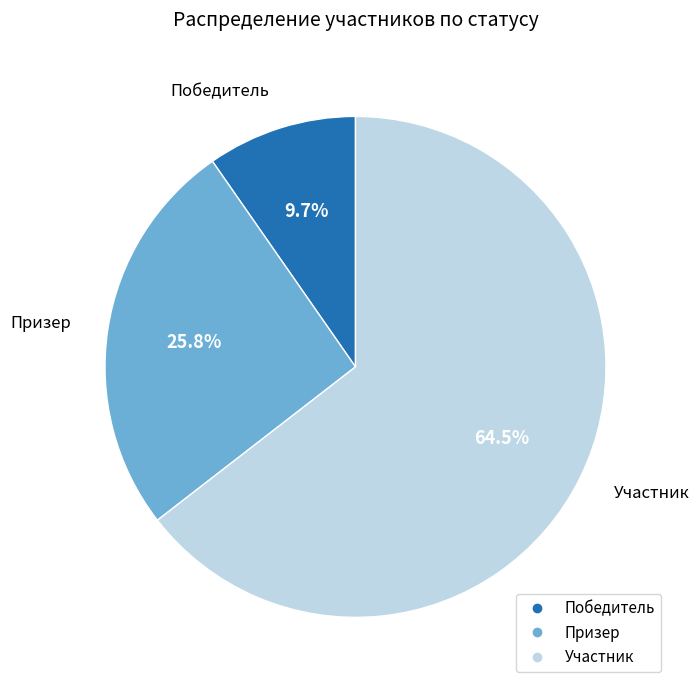

To the nearest percent, what is the difference between the largest and smallest slice percentages?

55%